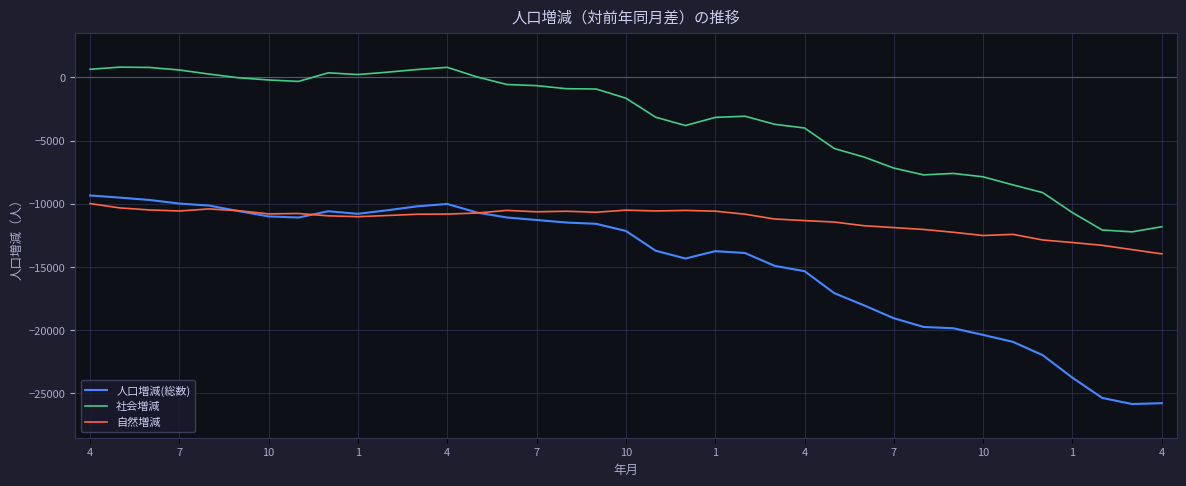

Which series has the largest total across all categories?

社会増減